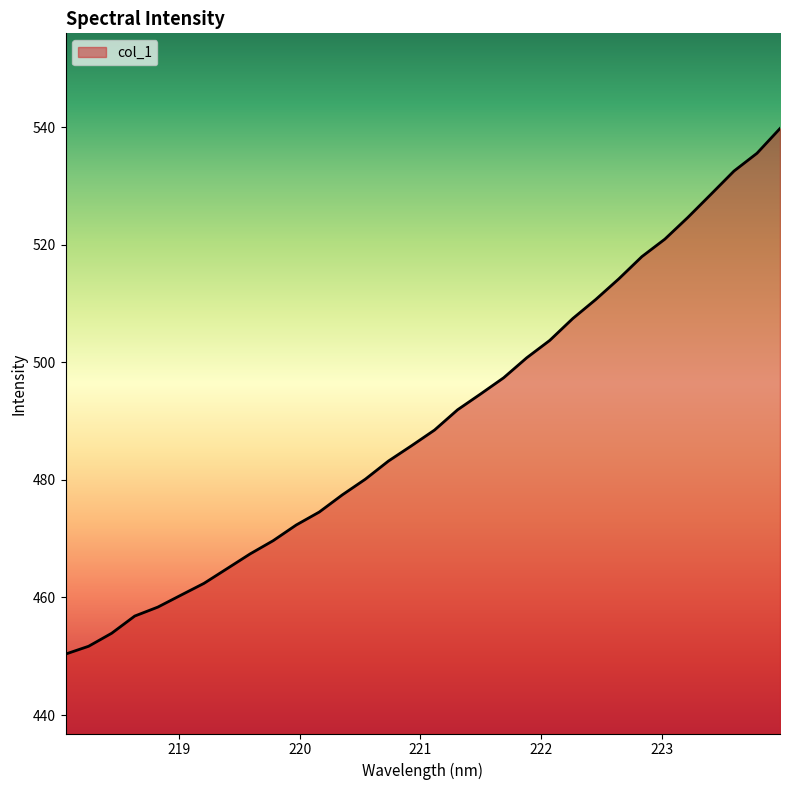

What is the maximum value shown in the chart?

539.8